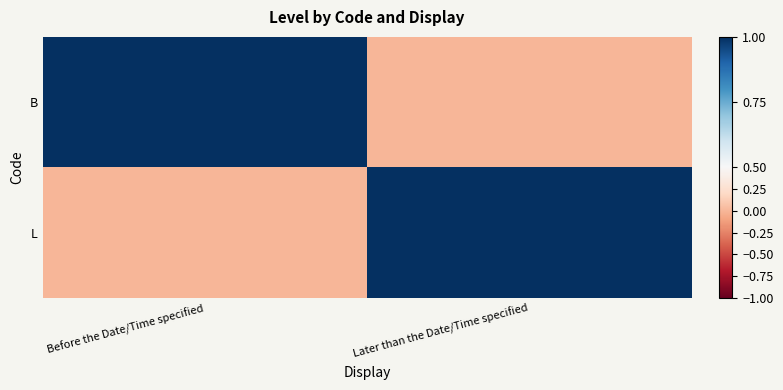

Reading left to right, what are all the values shown in this chart?

B: Before the Date/Time specified=1	Later than the Date/Time specified=0
L: Before the Date/Time specified=0	Later than the Date/Time specified=1